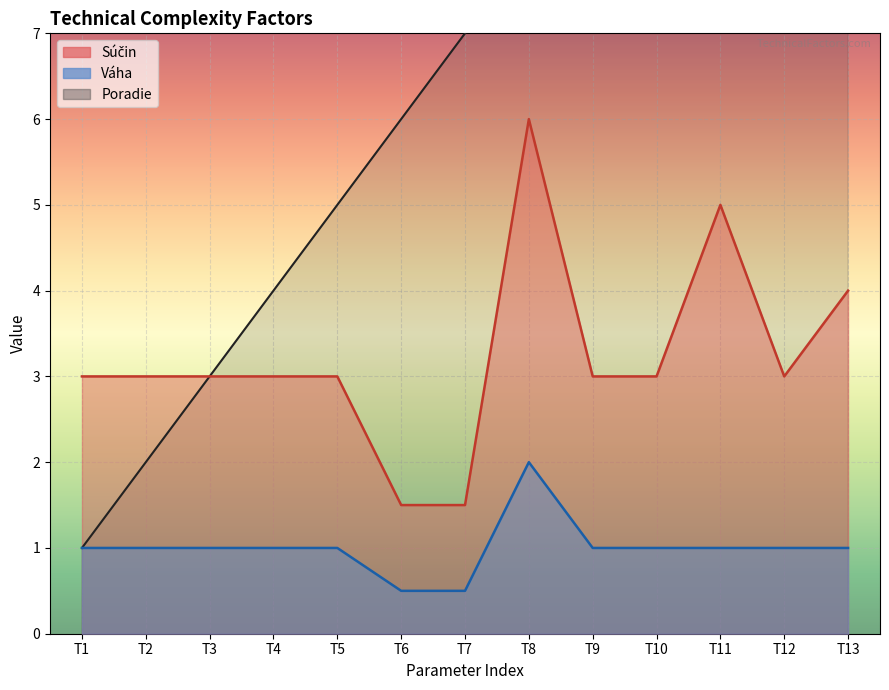

Which category has the lowest value in the Súčin series?

T6